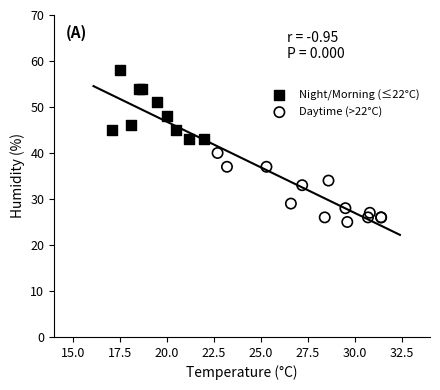

Which series contains the highest Y value?

Night/Morning (≤22°C)